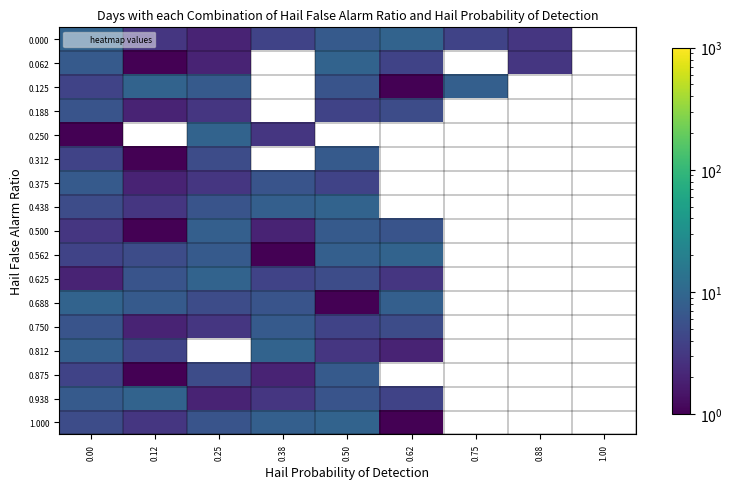

What is the maximum value shown in the chart?

9.0